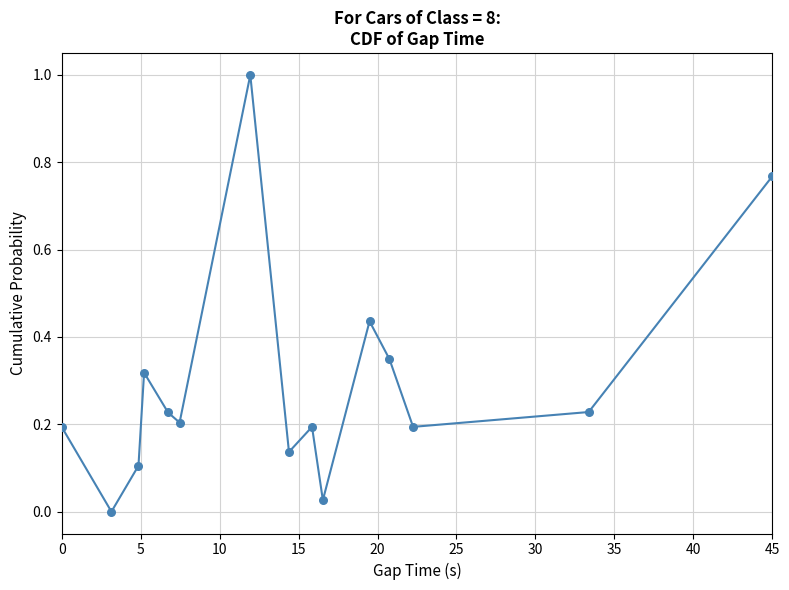

What is the range of X values (max minus min)?

45.0